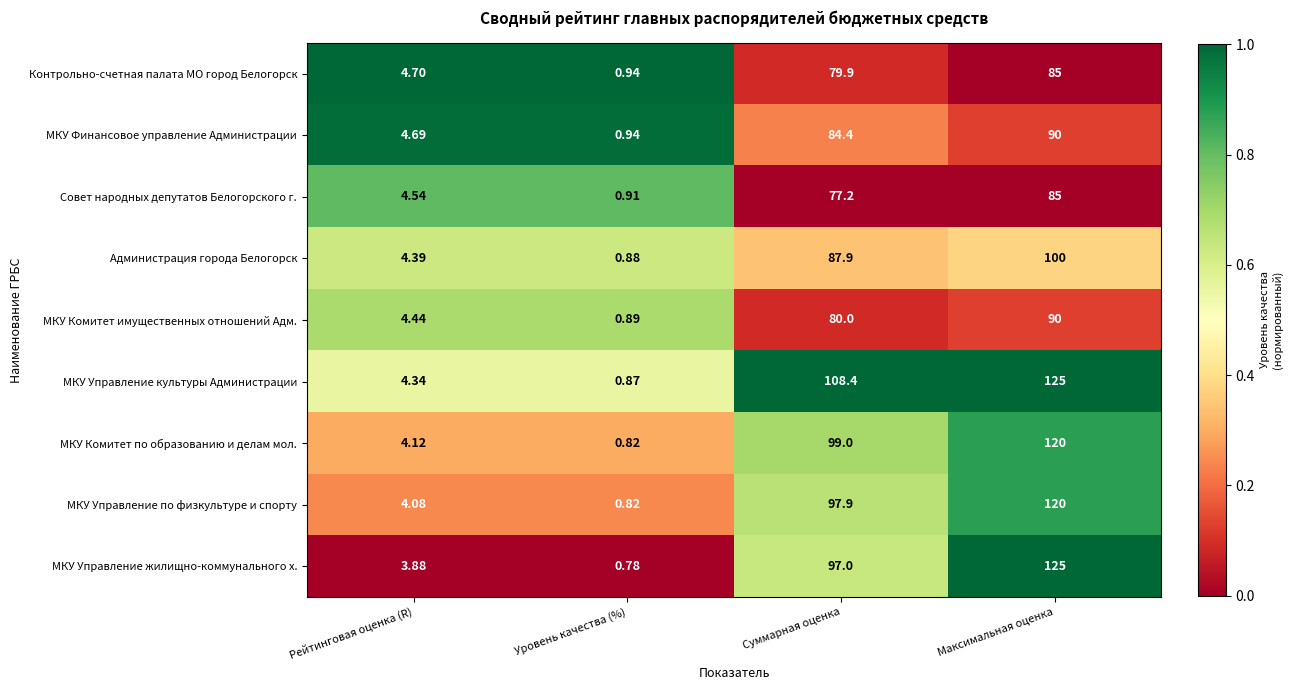

What is the difference between the highest and lowest values at Суммарная оценка?

31.2